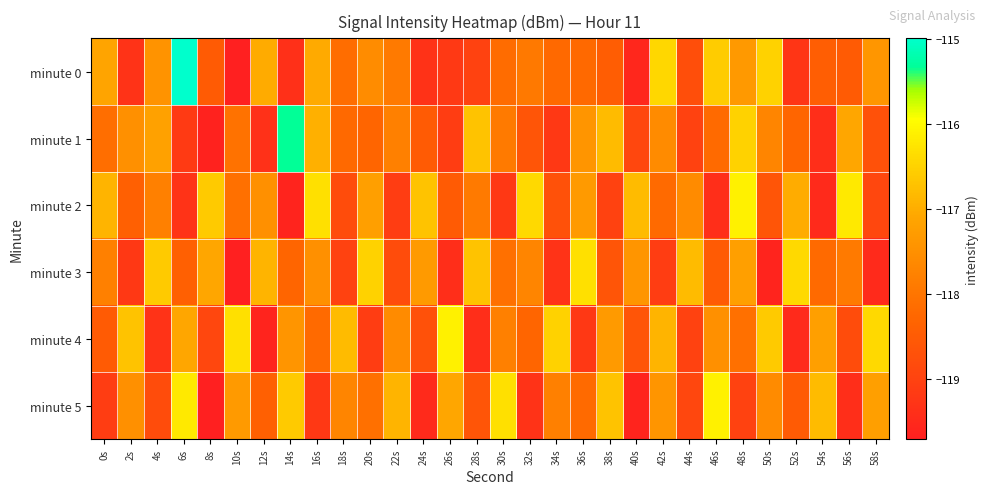

What is the total value across all series at 54s?

-709.6